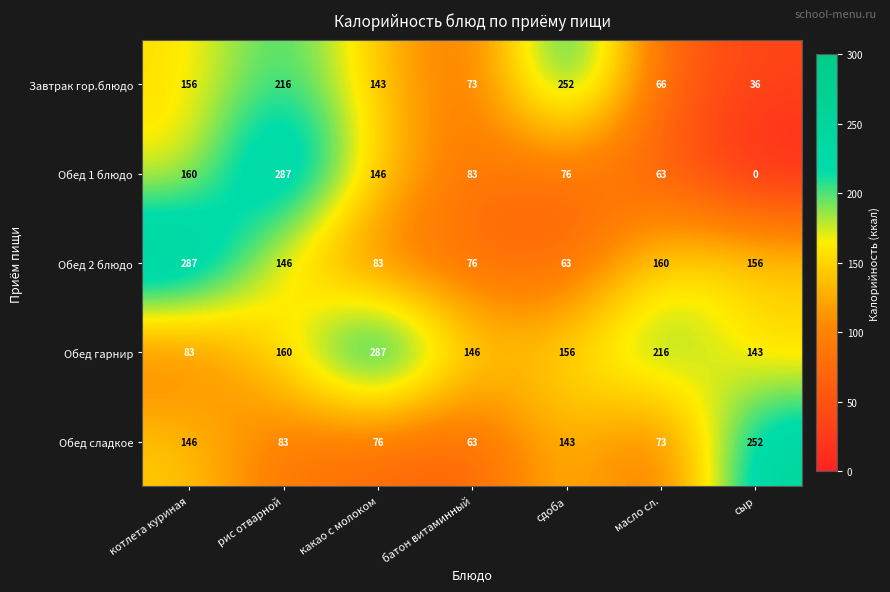

Is the value of Обед гарнир at рис отварной greater than the value of Завтрак гор.блюдо at батон витаминный?

Yes